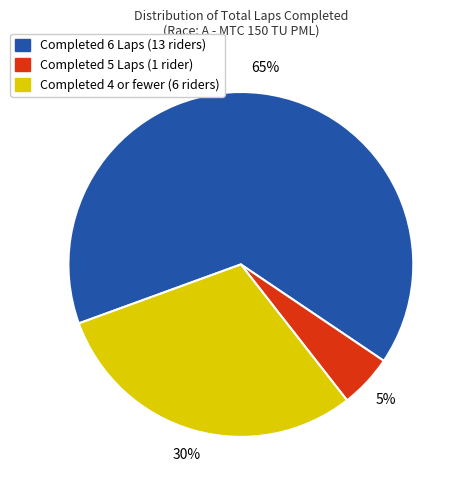

To the nearest percent, what is the average slice percentage?

33%